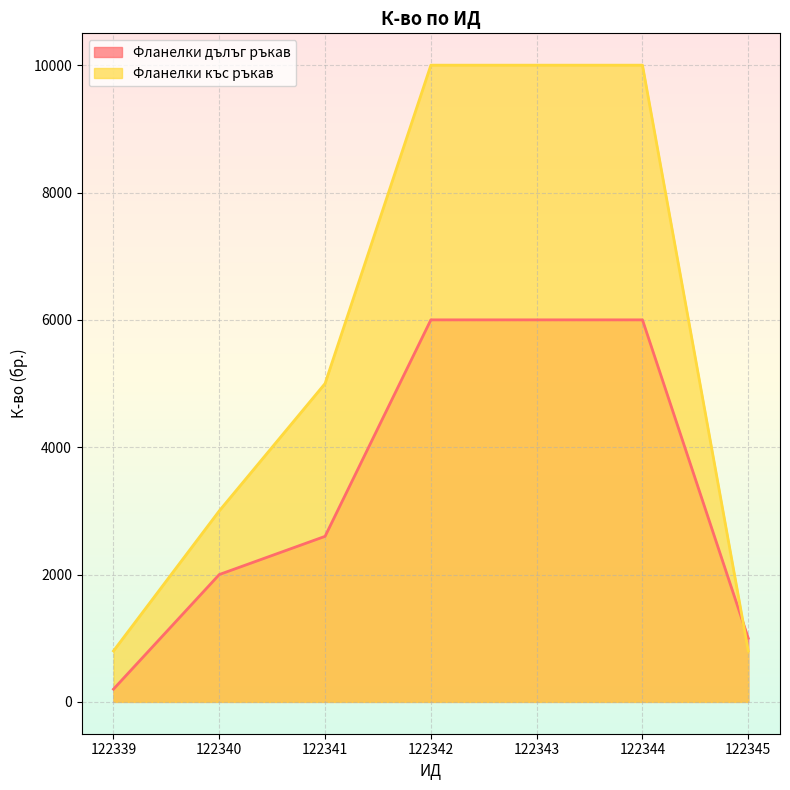

What is the total value across all series at 122343?

16000